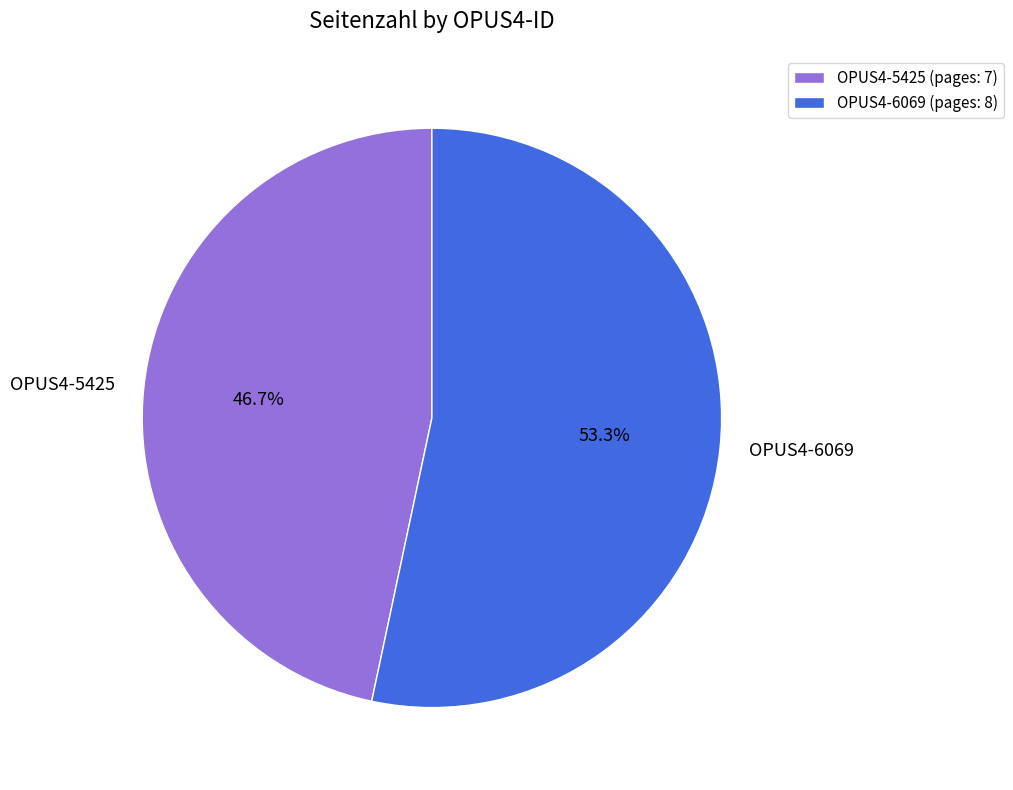

To the nearest percent, what portion does OPUS4-5425 represent?

47%